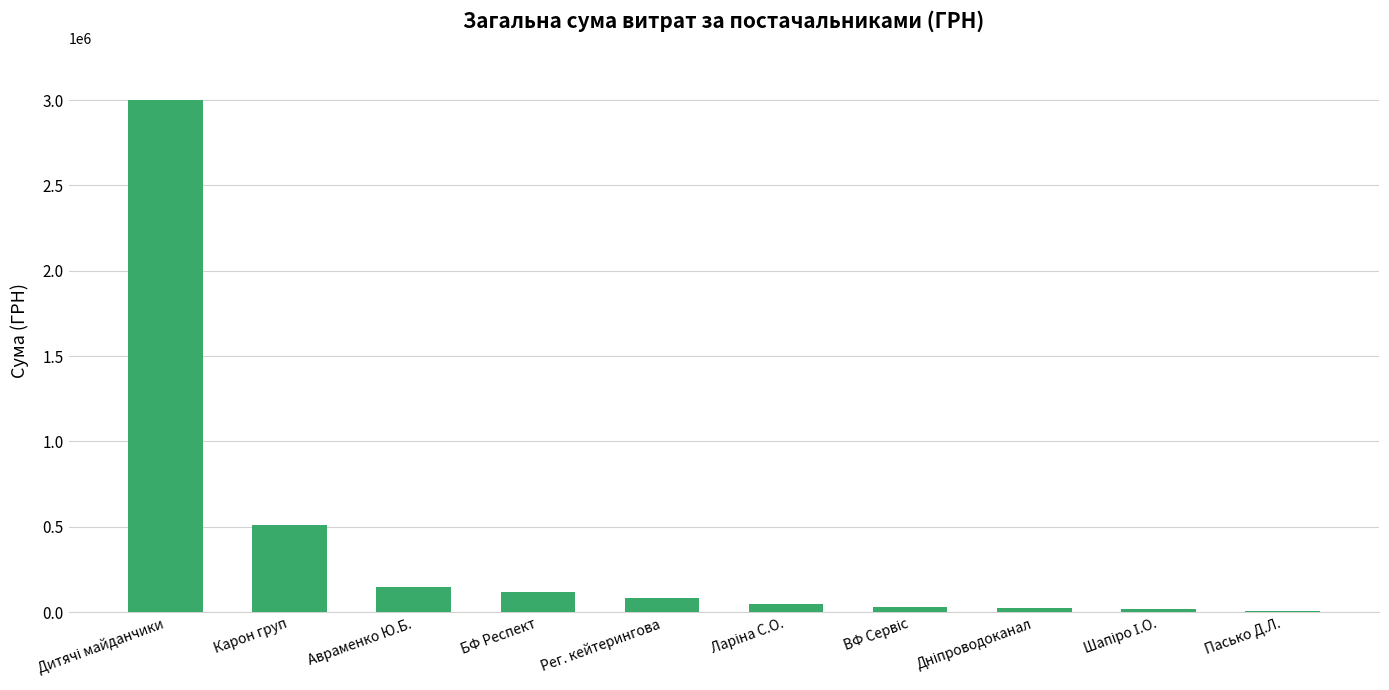

What is the sum of all values?

3986820.4